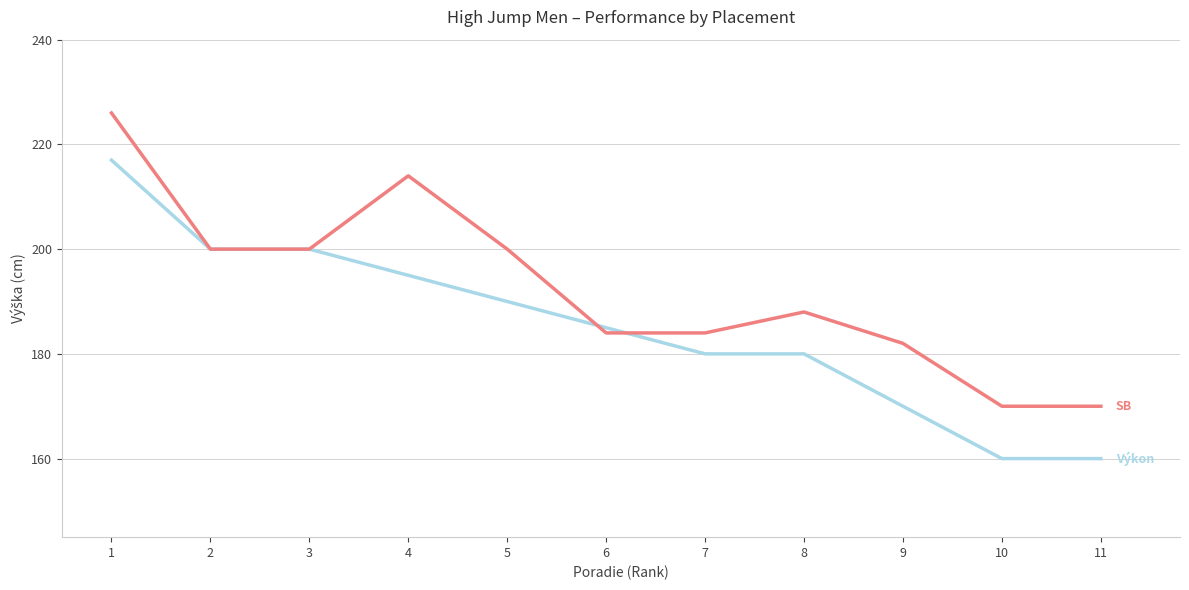

What is the total value across all series at 6?

369